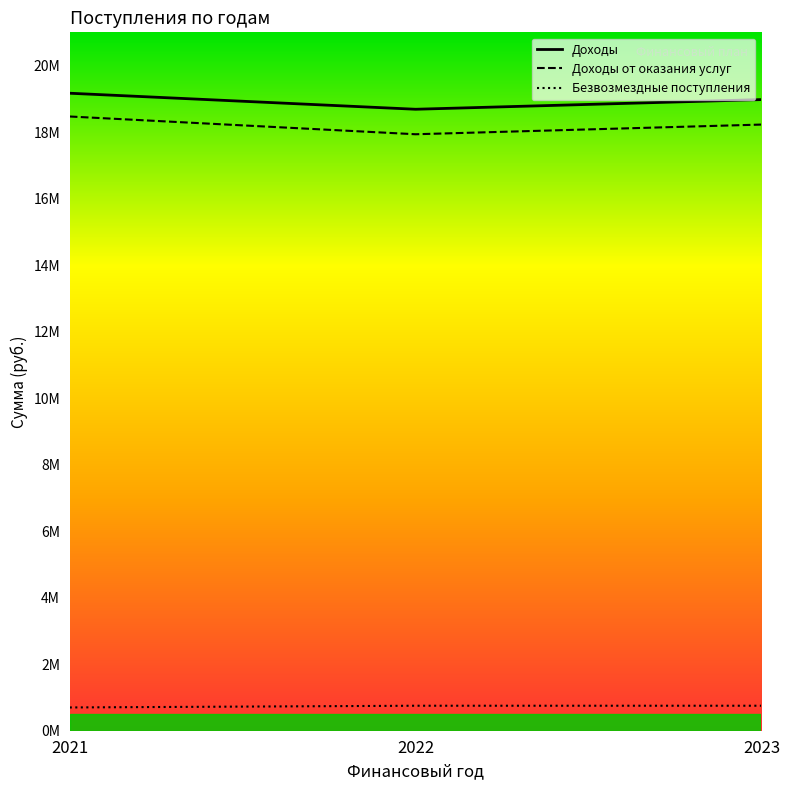

At which label does Доходы от оказания услуг first exceed 18226649?

2021